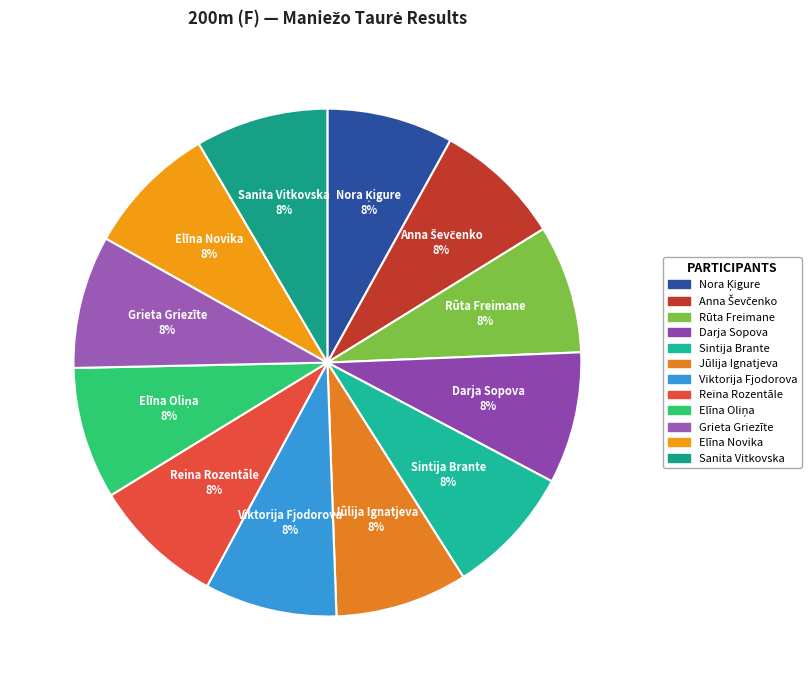

The Viktorija Fjodorova slice represents 8% of the pie. True or false?

True